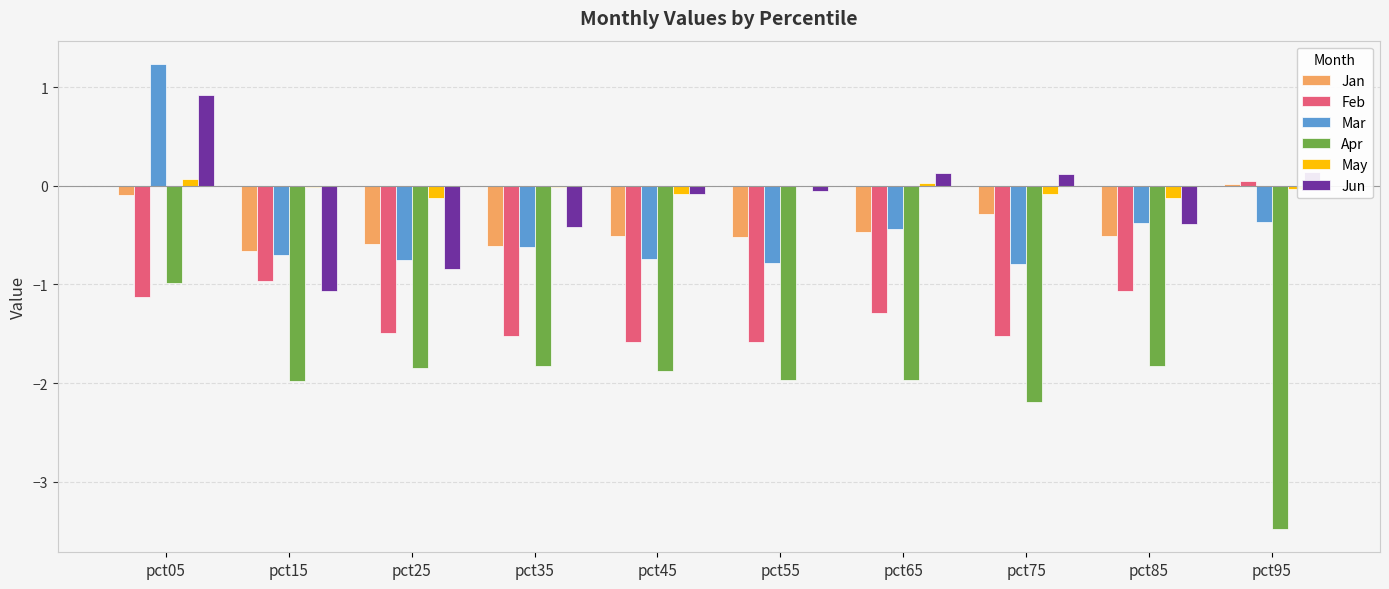

At which label is Jan closest to 0?

pct95